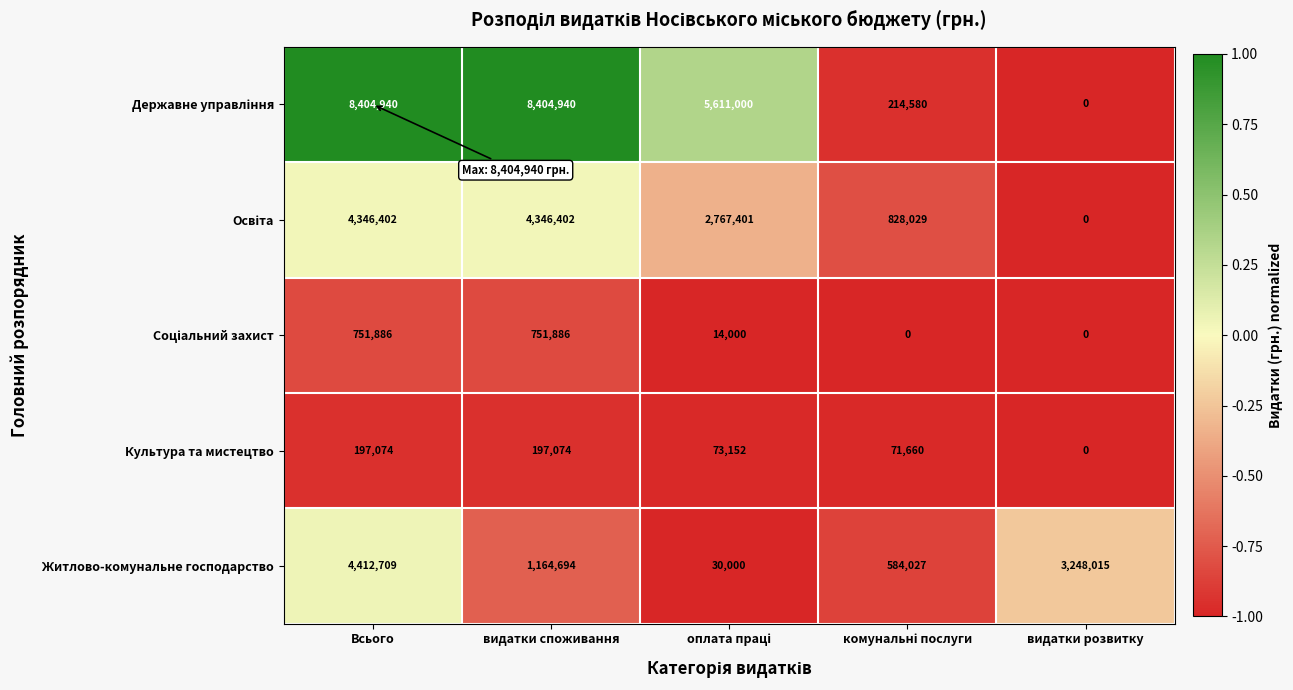

What is the approximate value of Житлово-комунальне господарство at видатки розвитку, to the nearest 10?

3248020